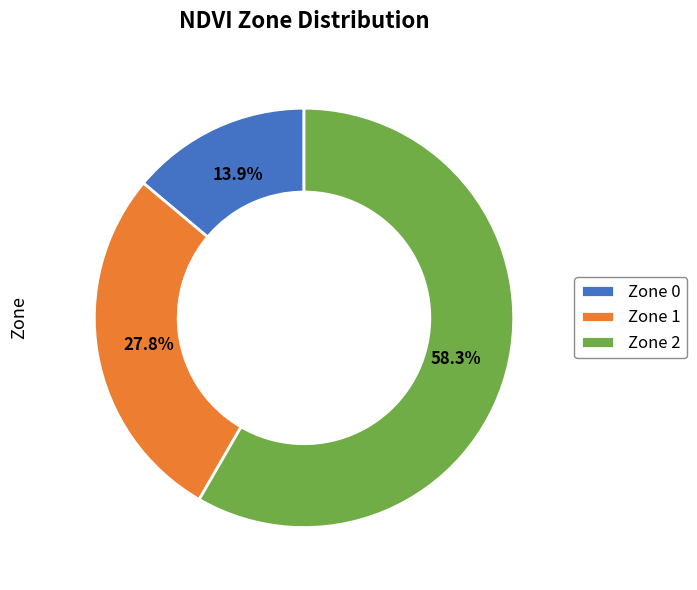

What percentage is the Zone 1 slice, to the nearest percent?

28%